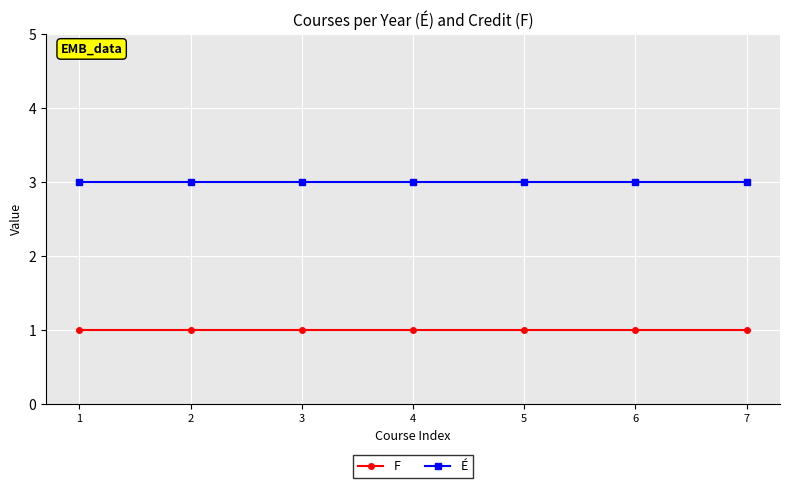

The value of É at 4 is 1. True or false?

False